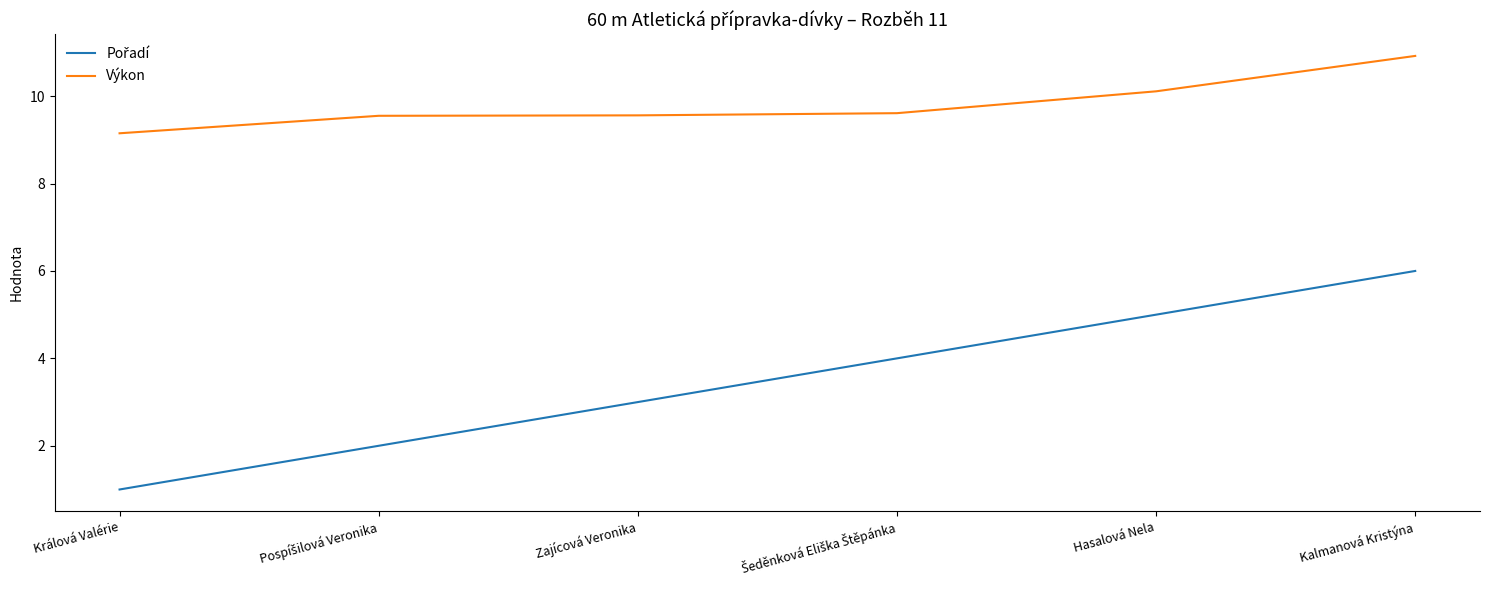

What is the difference between the maximum and minimum values in the Výkon series?

1.8